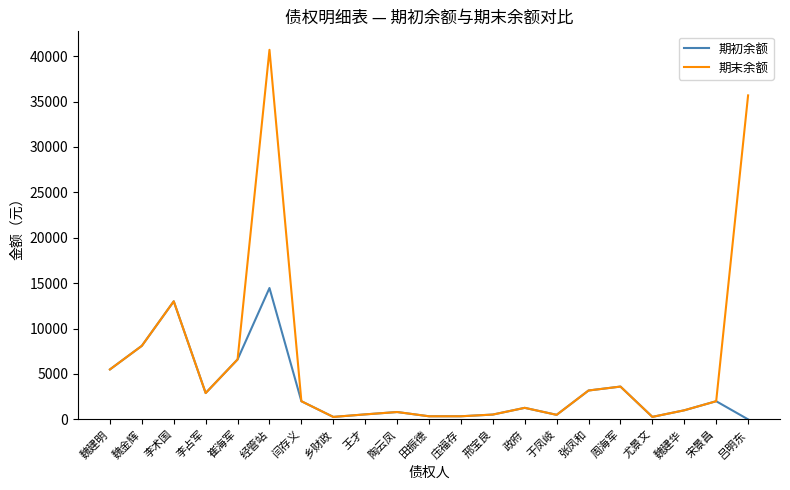

At which category does 期末余额 reach its first local valley?

李占军